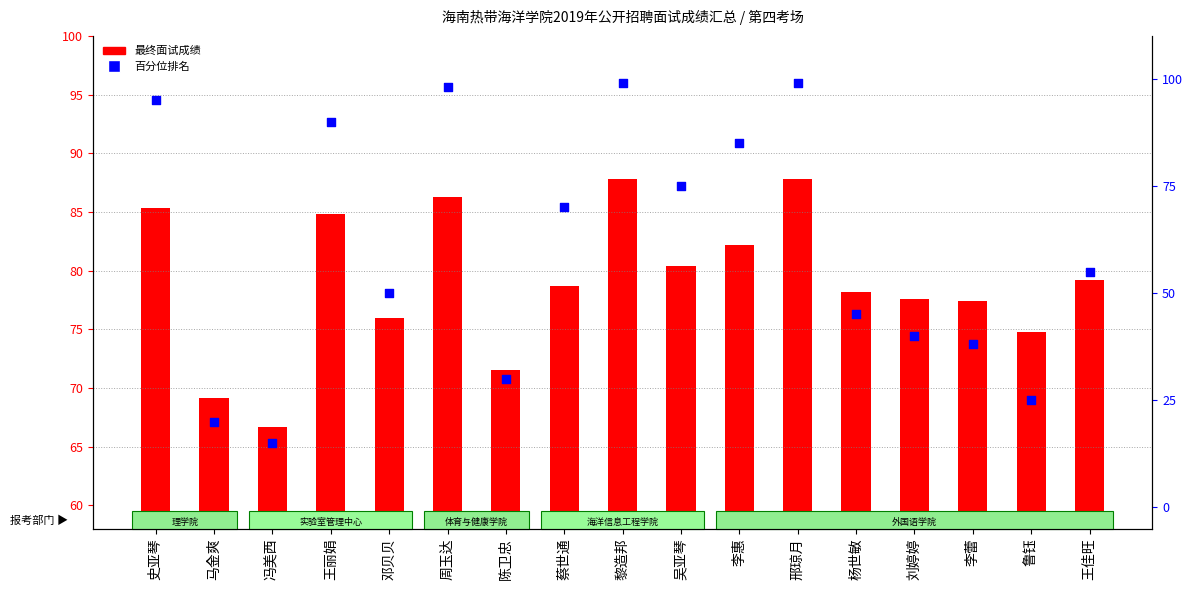

Which series contains the lowest Y value?

百分位排名